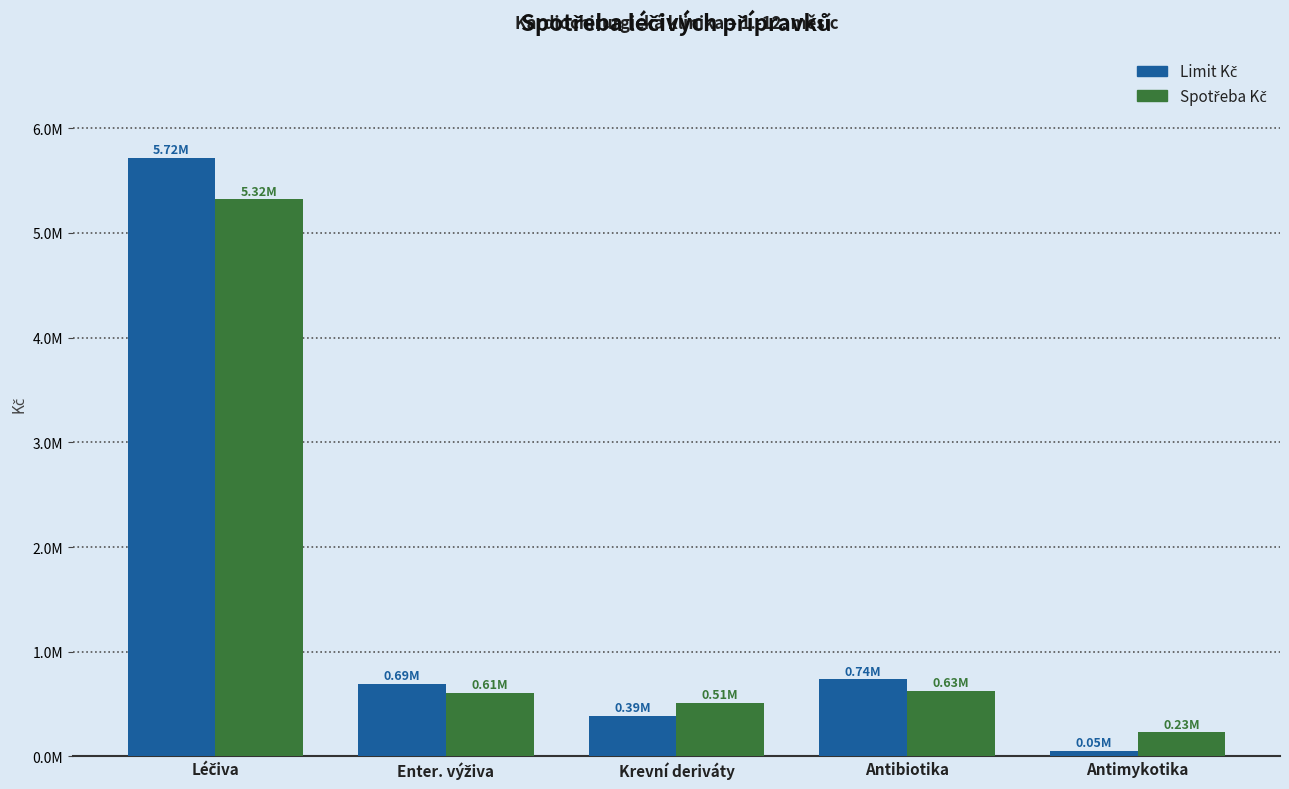

What position from the right is Enter. výživa?

4